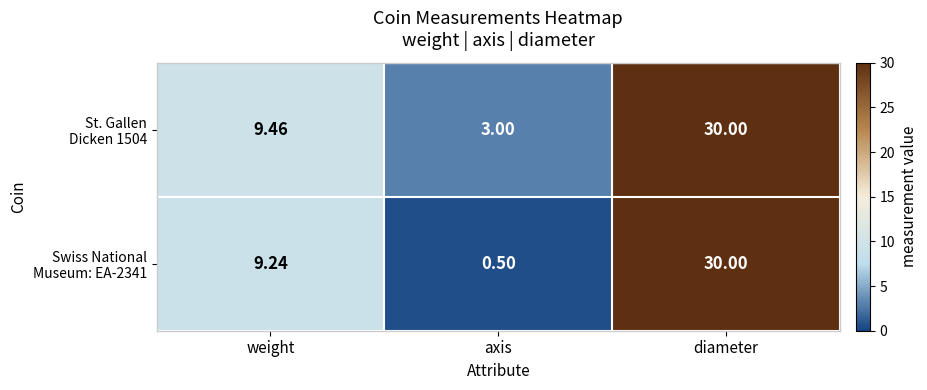

At which category is the sum across all series the highest?

diameter